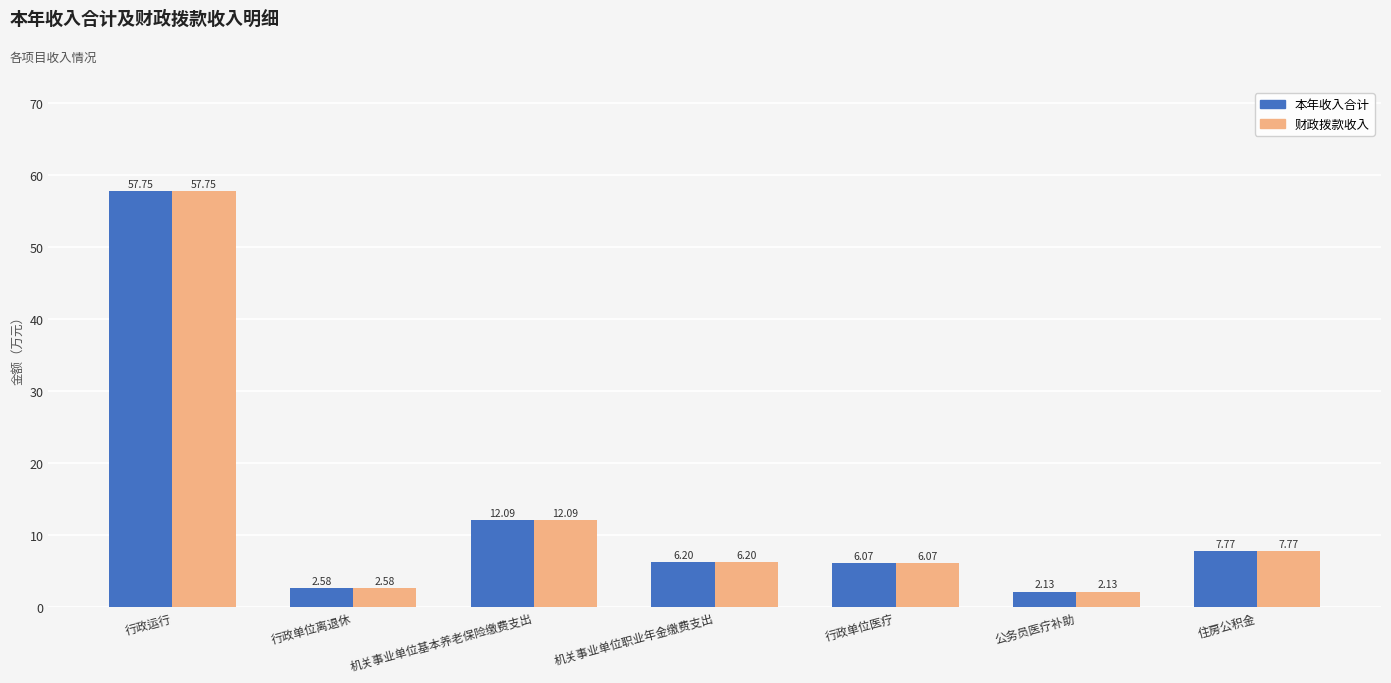

What is the sum of the 财政拨款收入 values at 机关事业单位基本养老保险缴费支出 and 公务员医疗补助?

14.2